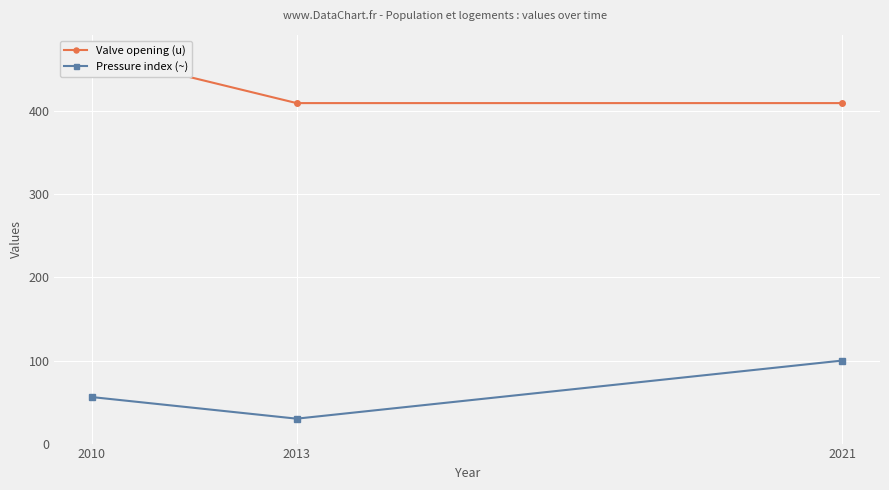

How many distinct data groups are displayed?

2